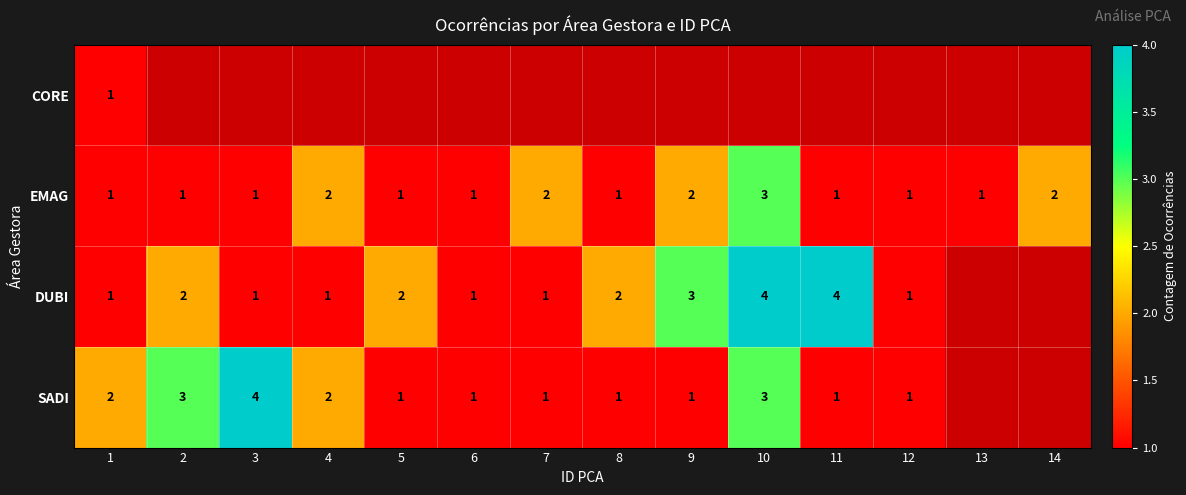

At how many categories does at least one series exceed 2?

5